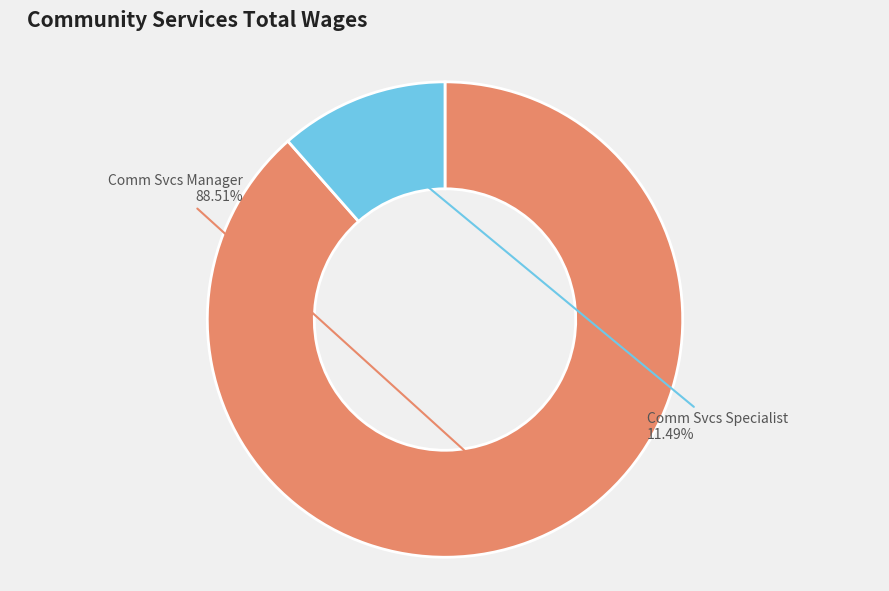

Does any single category account for the majority?

Yes